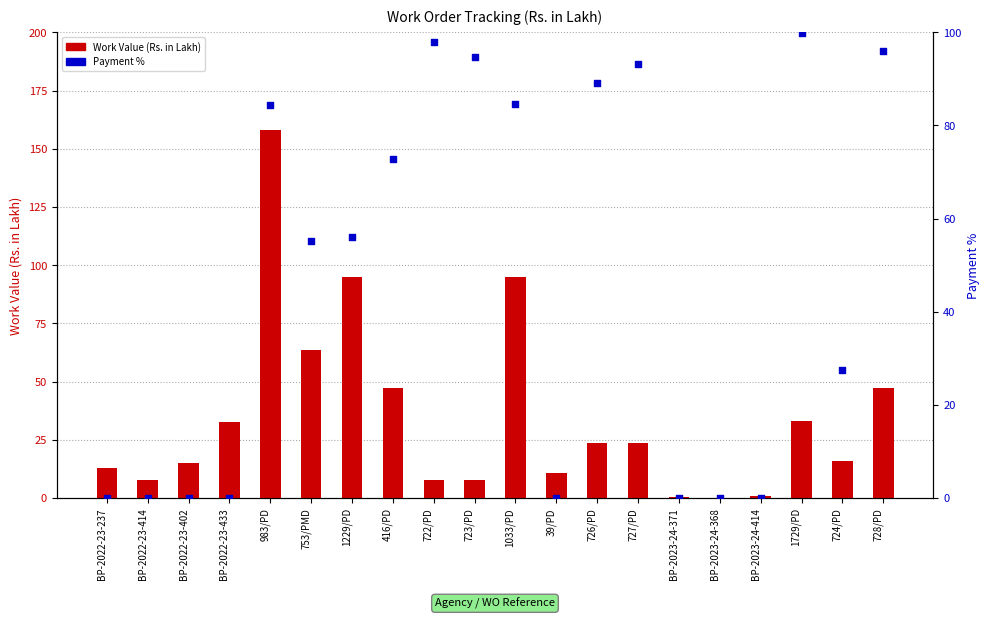

What are all the series names shown in the legend?

Work Value (Rs. in Lakh), Payment %